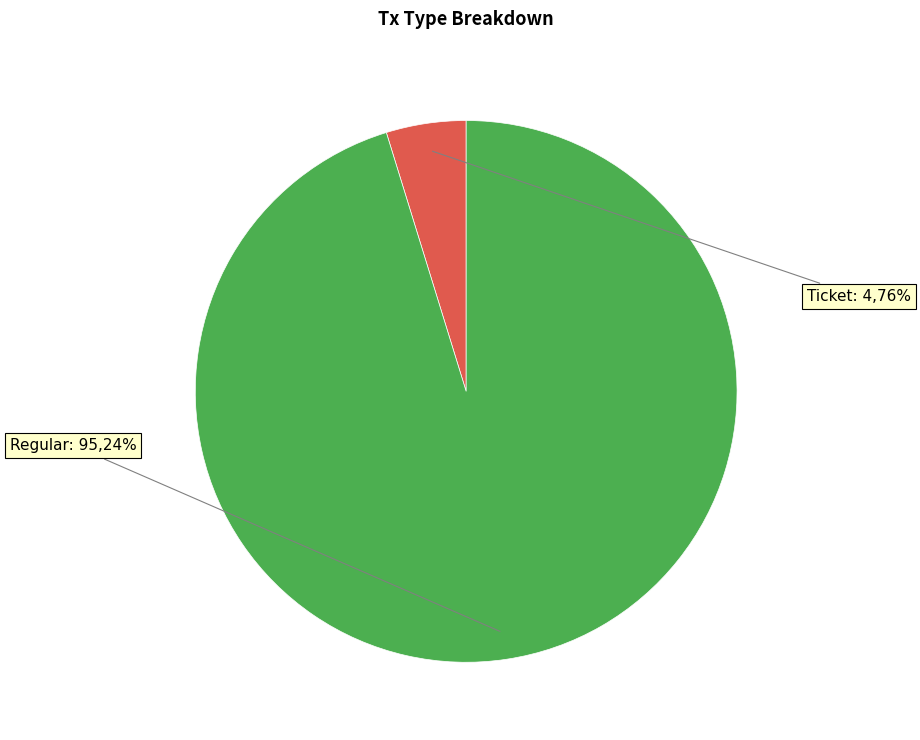

Which slice represents more than half of the pie?

Regular